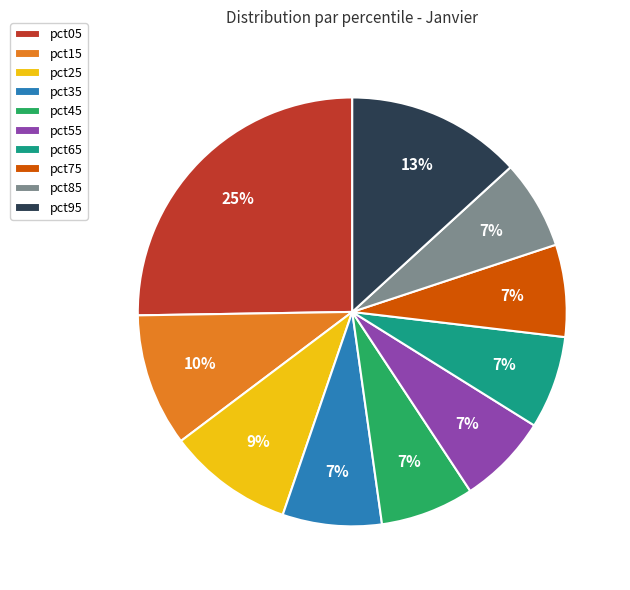

True or false: pct85 accounts for 1% of the total.

False